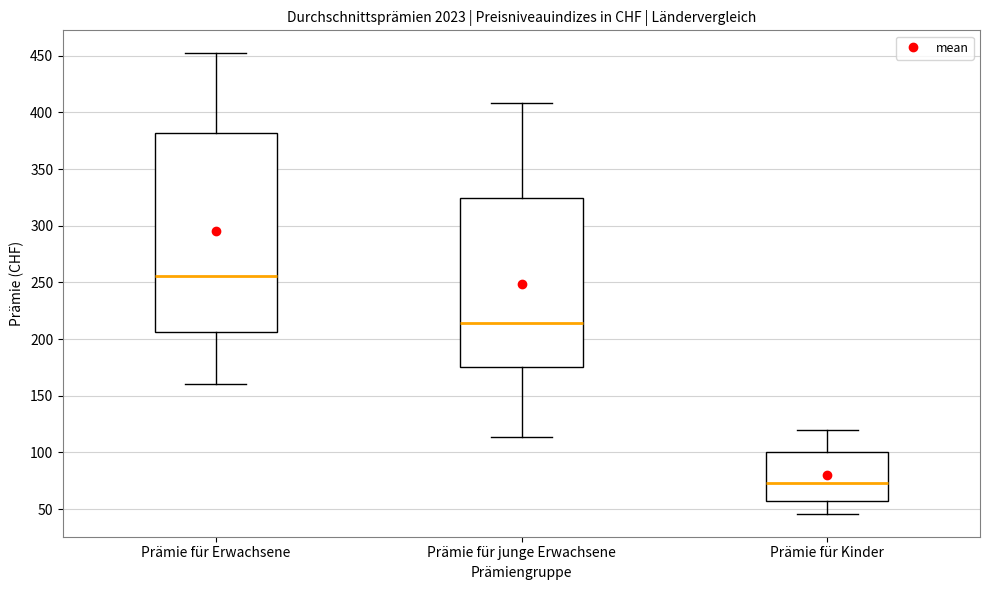

Which box's median line is the highest?

Prämie für Erwachsene